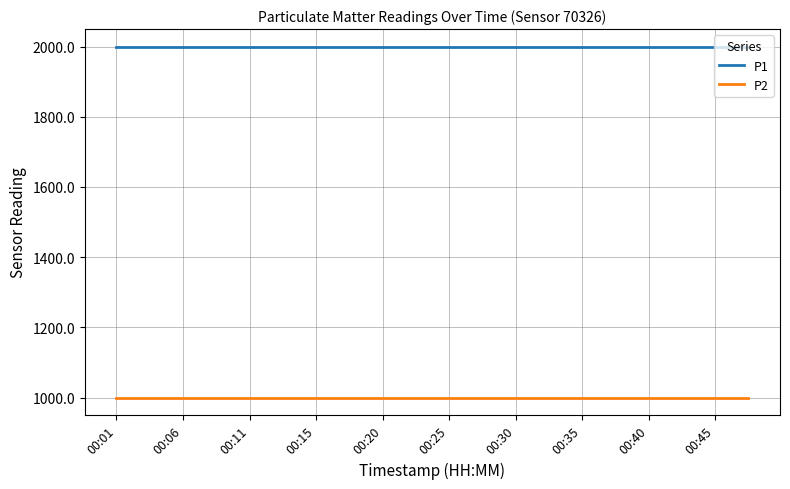

Which series has the largest total across all categories?

P1